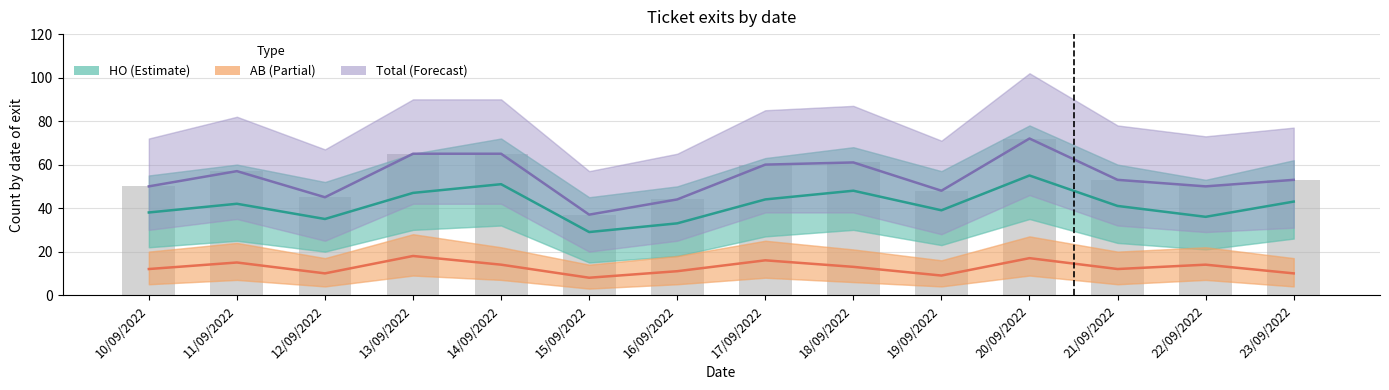

Reading right to left, what are all the values shown in this chart?

HO (Estimate): 23/09/2022=43	22/09/2022=36	21/09/2022=41	20/09/2022=55	19/09/2022=39	18/09/2022=48	17/09/2022=44	16/09/2022=33	15/09/2022=29	14/09/2022=51	13/09/2022=47	12/09/2022=35	11/09/2022=42	10/09/2022=38
AB (Partial): 23/09/2022=10	22/09/2022=14	21/09/2022=12	20/09/2022=17	19/09/2022=9	18/09/2022=13	17/09/2022=16	16/09/2022=11	15/09/2022=8	14/09/2022=14	13/09/2022=18	12/09/2022=10	11/09/2022=15	10/09/2022=12
Total (Forecast): 23/09/2022=53	22/09/2022=50	21/09/2022=53	20/09/2022=72	19/09/2022=48	18/09/2022=61	17/09/2022=60	16/09/2022=44	15/09/2022=37	14/09/2022=65	13/09/2022=65	12/09/2022=45	11/09/2022=57	10/09/2022=50
Total (bar): 23/09/2022=53	22/09/2022=50	21/09/2022=53	20/09/2022=72	19/09/2022=48	18/09/2022=61	17/09/2022=60	16/09/2022=44	15/09/2022=37	14/09/2022=65	13/09/2022=65	12/09/2022=45	11/09/2022=57	10/09/2022=50